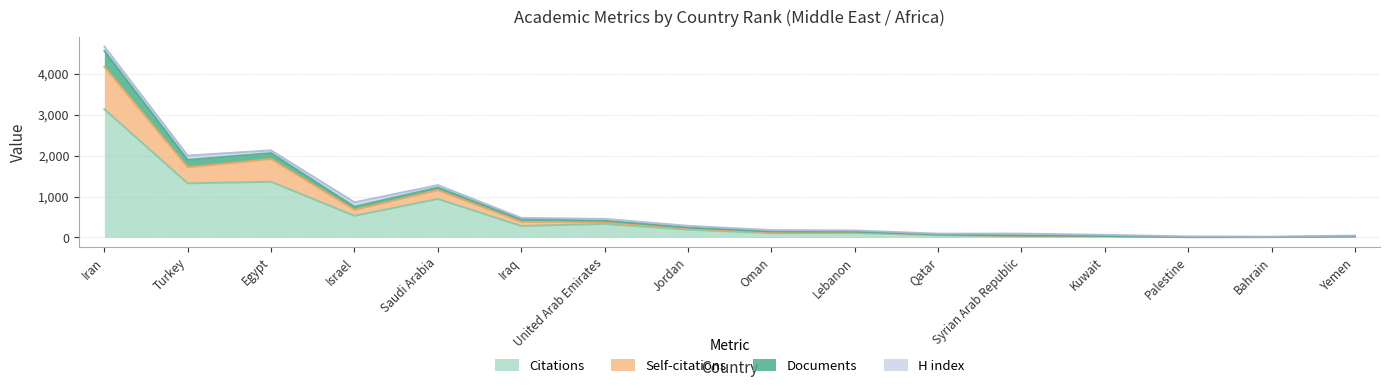

What is the label of the 12th point from the left?

Syrian Arab Republic